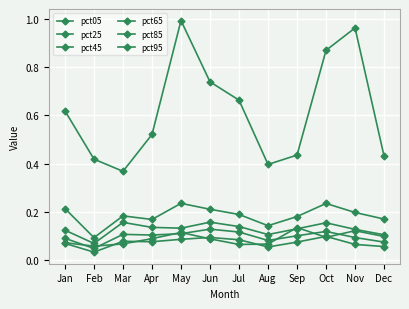

How many series are shown in this chart?

6